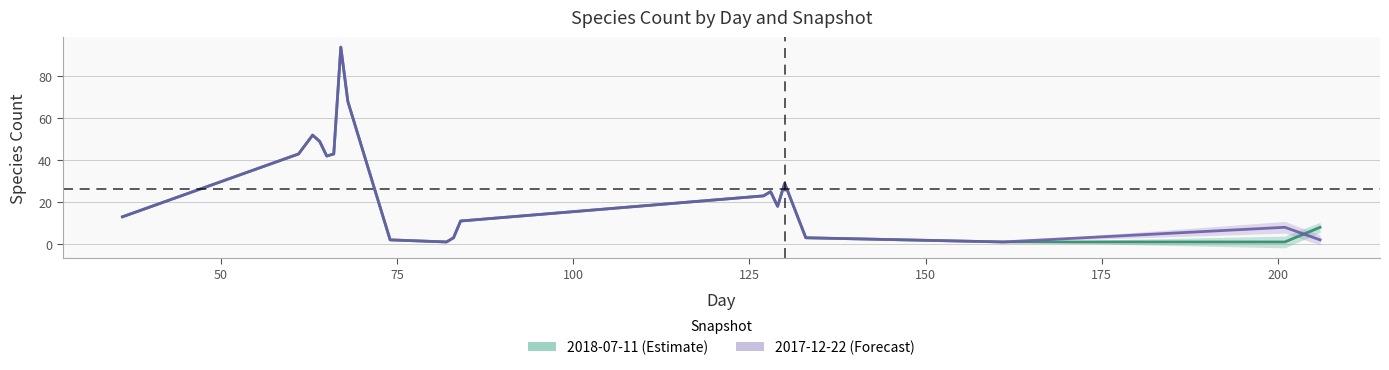

Reading left to right, transcribe all the data shown in this chart.

2018-07-11 (Estimate): 13	43	52	49	42	43	94	68	2	1	3	11	23	25	18	29	3	1	1	8
2017-12-22 (Forecast): 13	43	52	49	42	43	94	68	2	1	3	11	23	25	18	29	3	1	8	2